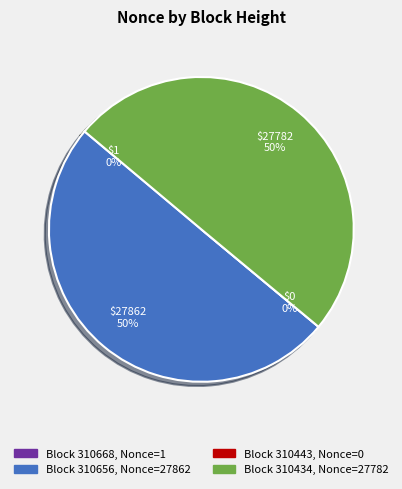

The 310443 slice represents 0% of the pie. True or false?

True